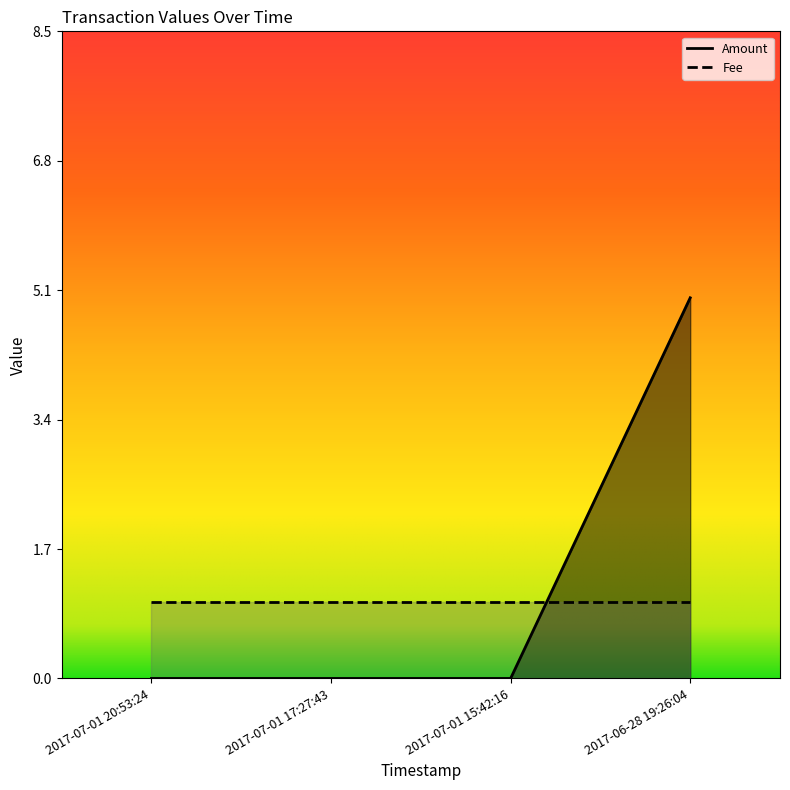

Rank the categories by value from highest to lowest.

2017-06-28 19:26:04, 2017-07-01 20:53:24, 2017-07-01 17:27:43, 2017-07-01 15:42:16